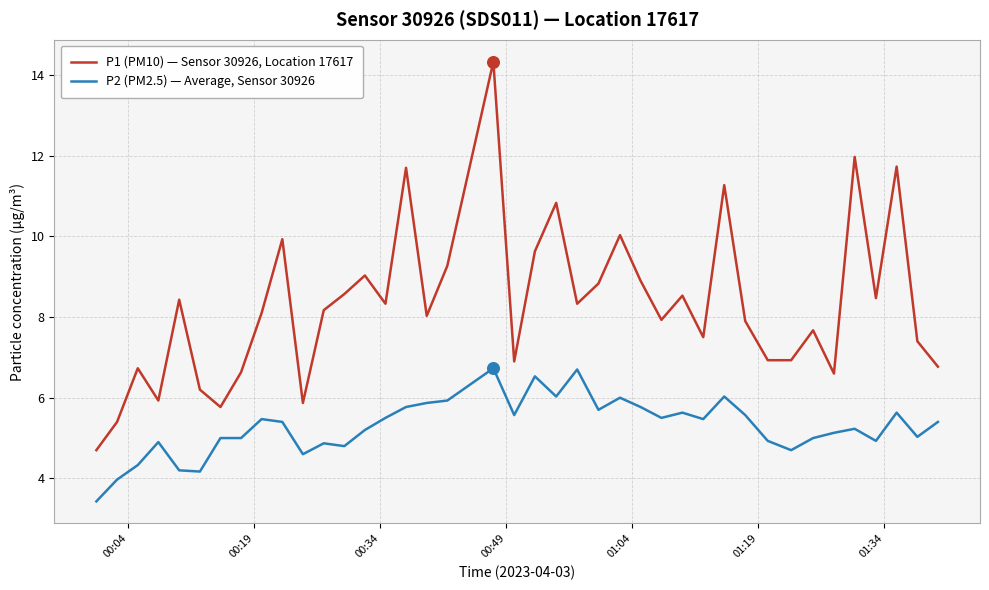

Which series has the largest total across all categories?

P1 (PM10) — Sensor 30926, Location 17617